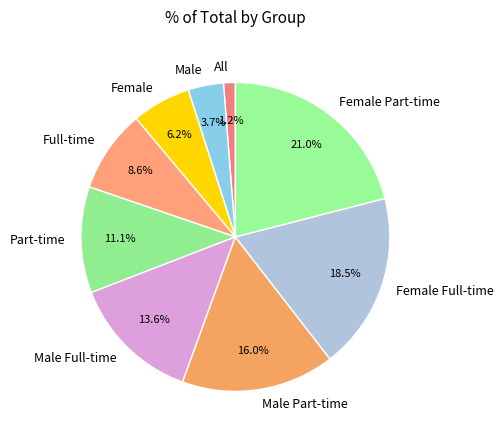

To the nearest percent, what is the difference between the largest and smallest slice percentages?

20%